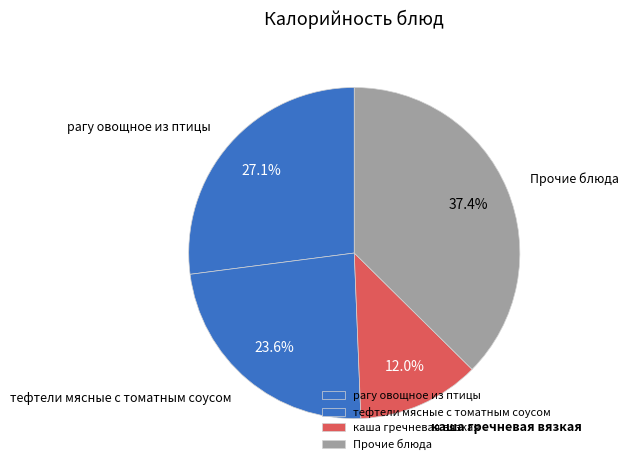

Do рагу овощное из птицы and каша гречневая вязкая together represent more than half of the pie?

No